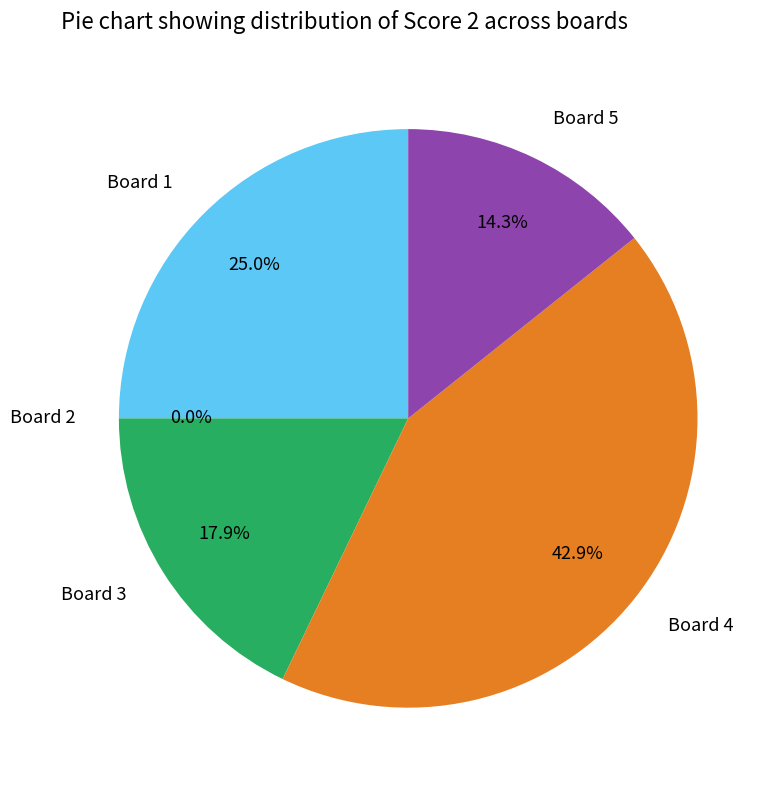

Rank the categories by value from lowest to highest.

Board 2, Board 5, Board 3, Board 1, Board 4